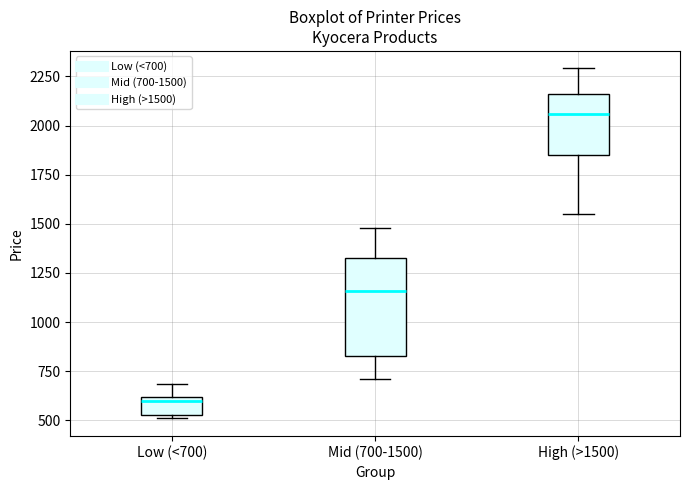

Reading left to right, read every box against the y-axis: the position of its median line, the range the box covers, and the ends of its whiskers. The values are not printed on the chart, so give them approximately, as read against the axis.

Low (<700): median 600 (just below the box's upper edge), box 550 to 600, whiskers 500 to 700
Mid (700-1500): median 1150, box 850 to 1350, whiskers 700 to 1500
High (>1500): median 2050, box 1850 to 2150, whiskers 1550 to 2300